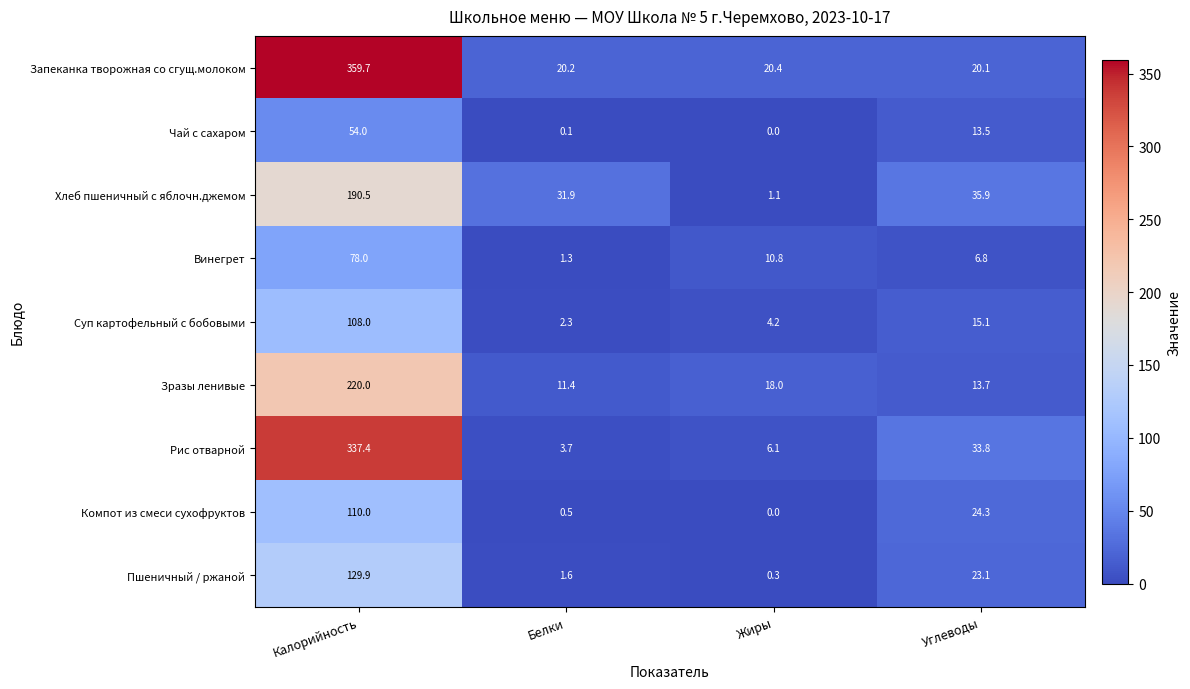

Where is Зразы ленивые nearest to the value 115?

Жиры